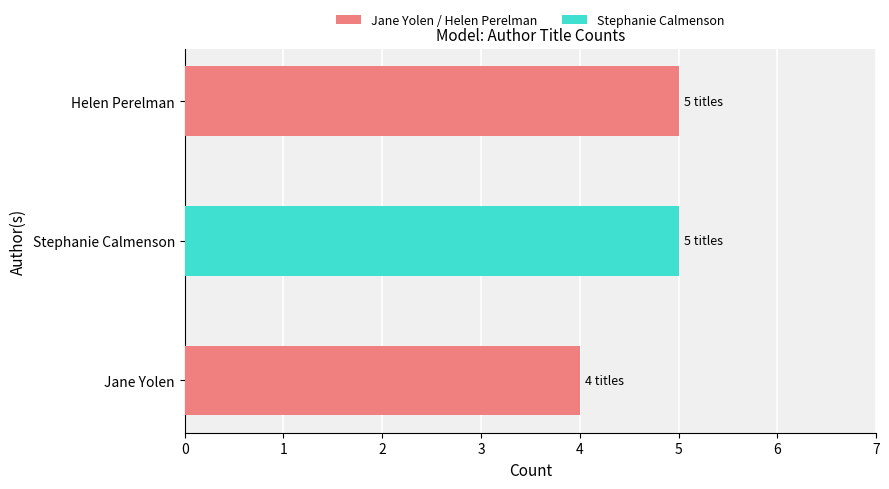

Which label corresponds to the smallest value in the chart?

Jane Yolen